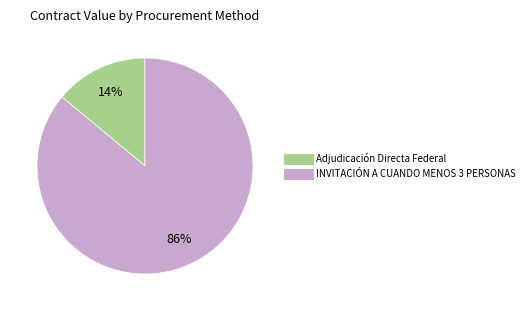

Which slice is the smallest?

Adjudicación Directa Federal